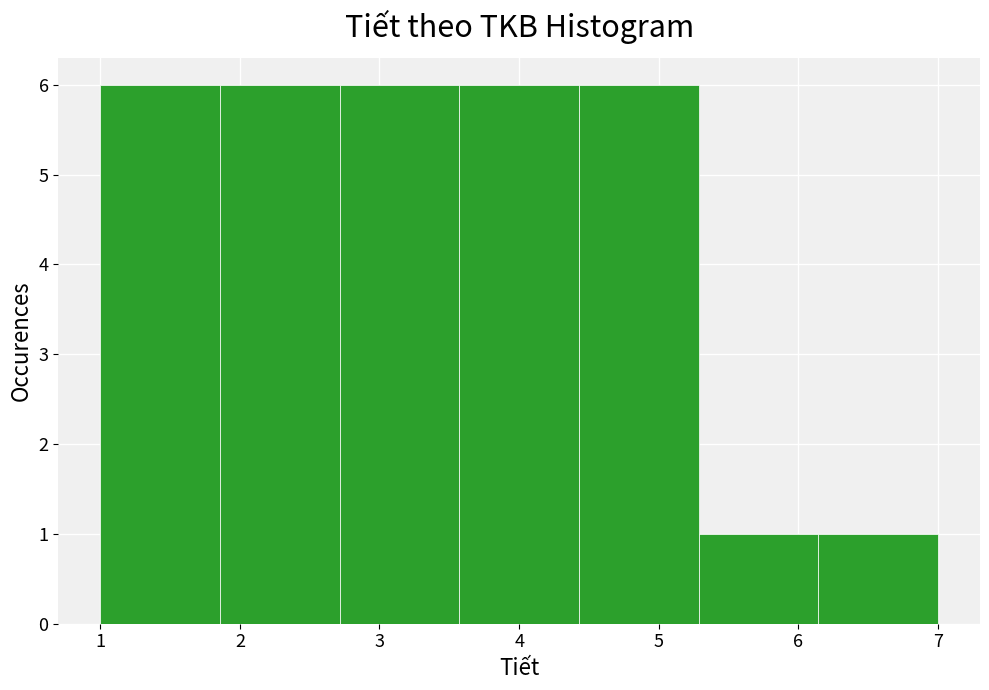

What is the height of the bar covering 5.3 to 6.1 on the x-axis? Neither the bar edges nor the heights are printed on the chart, so give them approximately, as read against the axes.

1